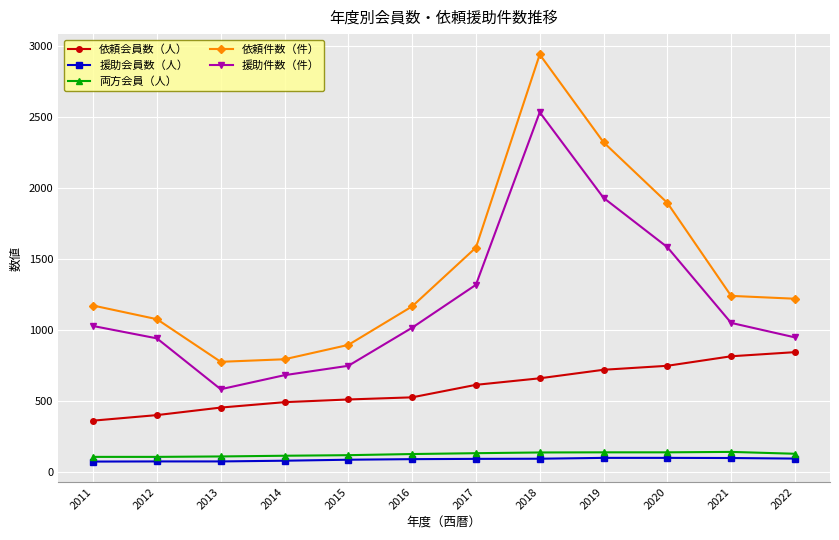

True or false: 援助件数（件） has a value of 684 at 2014.

True